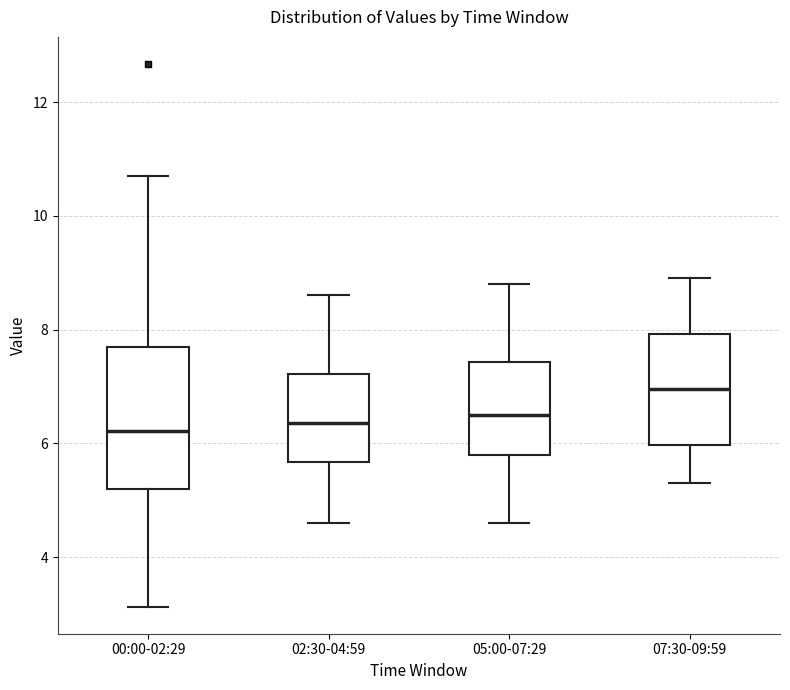

Reading left to right, read every box against the y-axis: the position of its median line, the range the box covers, and the ends of its whiskers. The values are not printed on the chart, so give them approximately, as read against the axis.

00:00-02:29: median 6.2, box 5.2 to 7.6, whiskers 3.2 to 10.8
02:30-04:59: median 6.4, box 5.6 to 7.2, whiskers 4.6 to 8.6
05:00-07:29: median 6.6, box 5.8 to 7.4, whiskers 4.6 to 8.8
07:30-09:59: median 7.0, box 6.0 to 8.0, whiskers 5.4 to 9.0